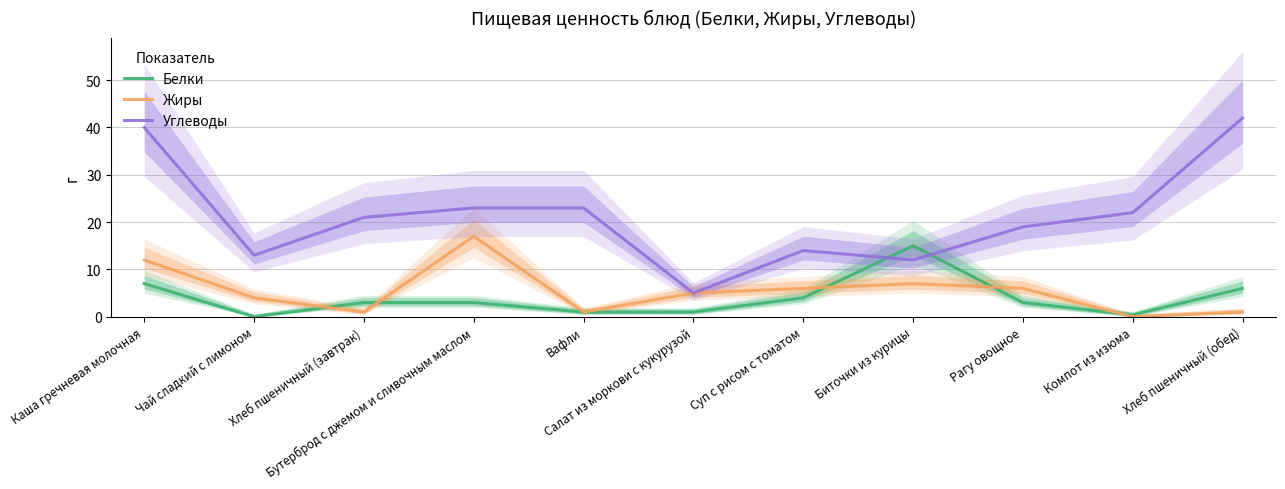

Reading right to left, extract all data points from this chart.

Белки: 6.0	0.4	3.0	15.0	4.0	1.0	1.0	3.0	3.0	0.0	7.0
Жиры: 1.0	0.0	6.0	7.0	6.0	5.0	1.0	17.0	1.0	4.0	12.0
Углеводы: 42.0	22.0	19.0	12.0	14.0	5.0	23.0	23.0	21.0	13.0	40.0